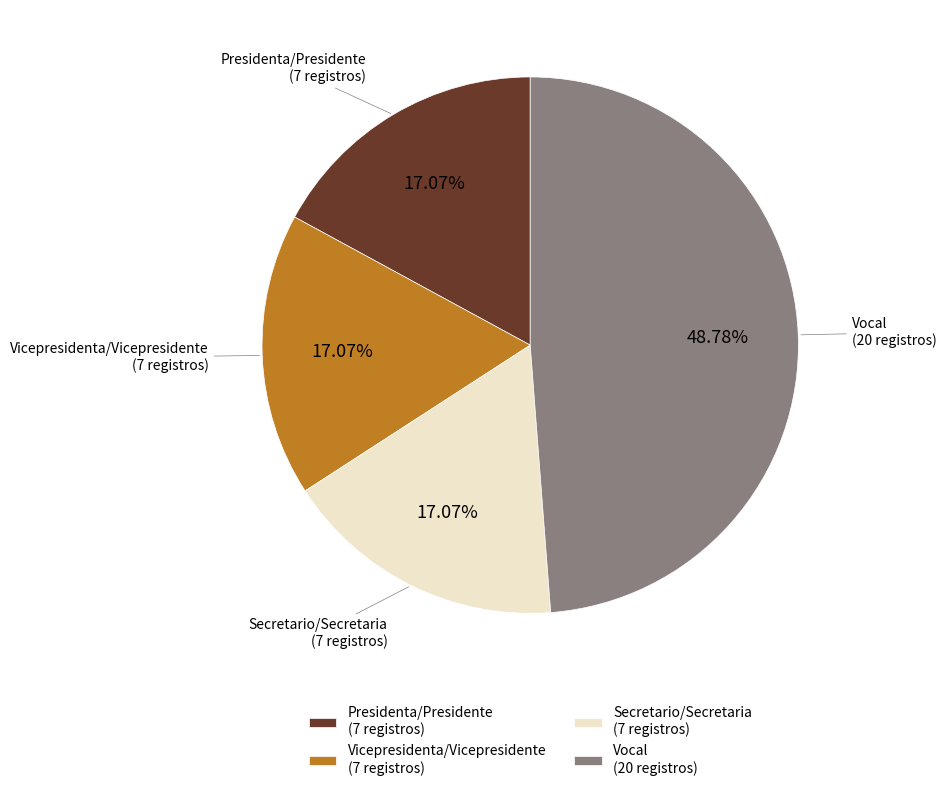

How much of the chart is everything except Vocal?

51.2%